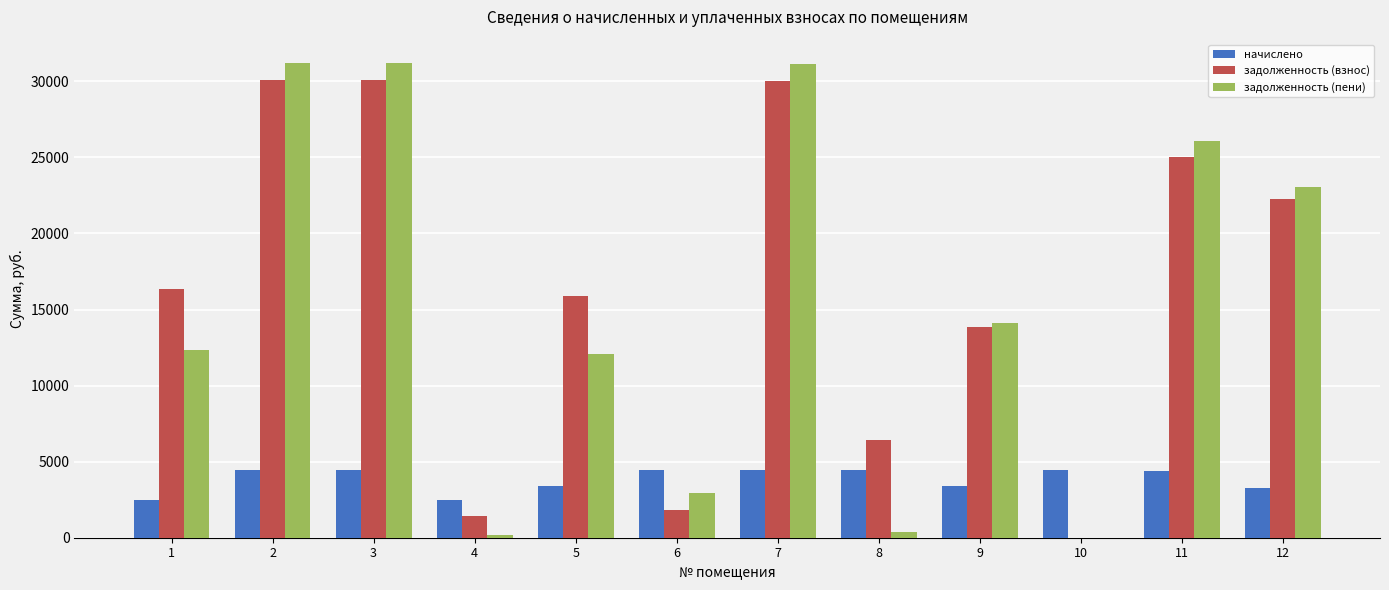

What is the maximum value for задолженность (пени)?

31176.5